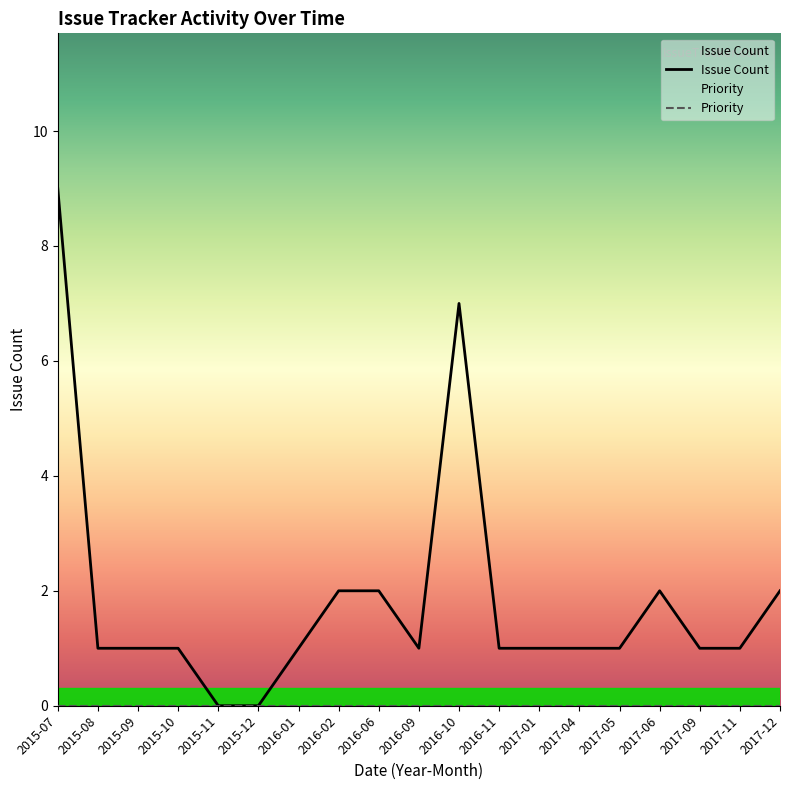

Count the number of categories in the chart.

19